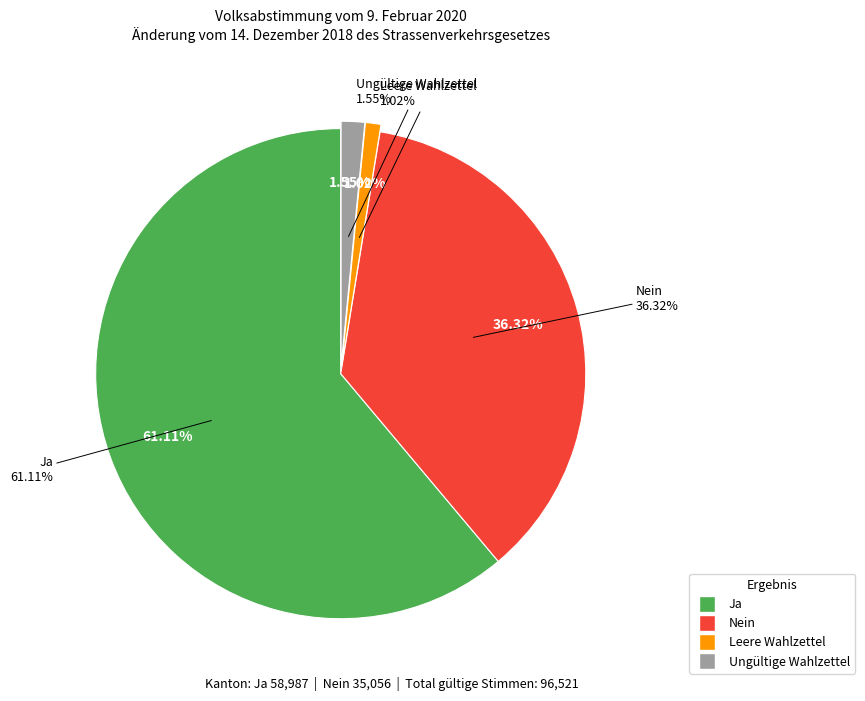

To the nearest percent, what is the combined percentage of Leere Wahlzettel and Ungültige Wahlzettel?

3%